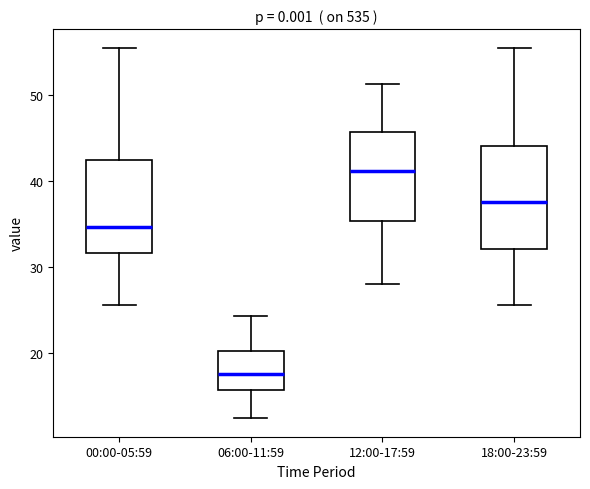

Where does the median line of the box for 00:00-05:59 sit on the y-axis? The values are not printed on the chart, so give them approximately, as read against the axis.

35